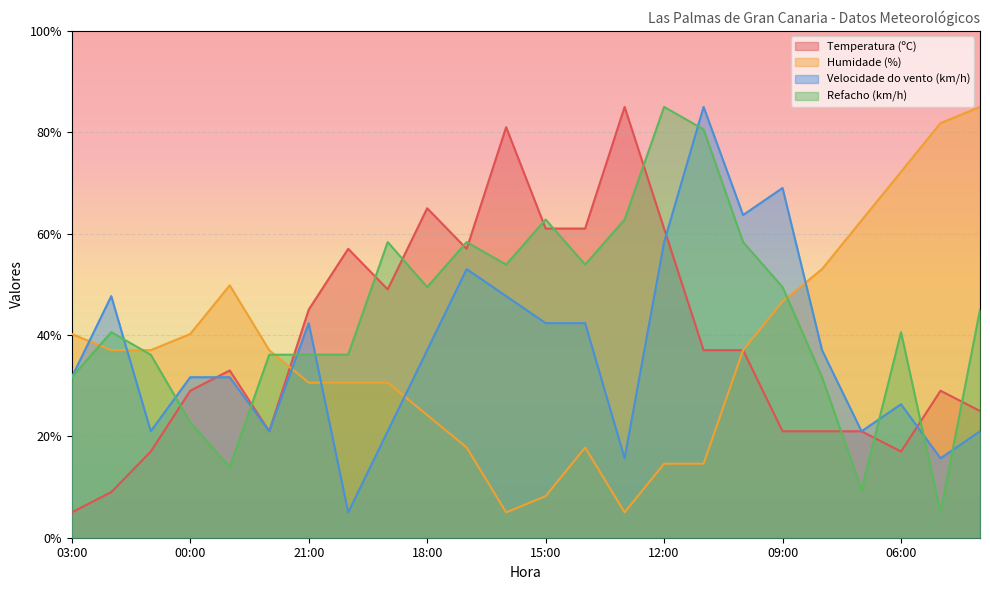

Reading left to right, list all the values displayed in this chart.

Temperatura (ºC): 5.0	9.0	17.0	29.0	33.0	21.0	45.0	57.0	49.0	65.0	57.0	81.0	61.0	61.0	85.0	61.0	37.0	37.0	21.0	21.0	21.0	17.0	29.0	25.0
Humidade (%): 40.2	37.0	37.0	40.2	49.8	37.0	30.6	30.6	30.6	24.2	17.8	5.0	8.2	17.8	5.0	14.6	14.6	37.0	46.6	53.0	62.6	72.2	81.8	85.0
Velocidade do vento (km/h): 31.7	47.7	21.0	31.7	31.7	21.0	42.3	5.0	21.0	37.0	53.0	47.7	42.3	42.3	15.7	58.3	85.0	63.7	69.0	37.0	21.0	26.3	15.7	21.0
Refacho (km/h): 31.7	40.6	36.1	22.8	13.9	36.1	36.1	36.1	58.3	49.4	58.3	53.9	62.8	53.9	62.8	85.0	80.6	58.3	49.4	31.7	9.4	40.6	5.0	45.0